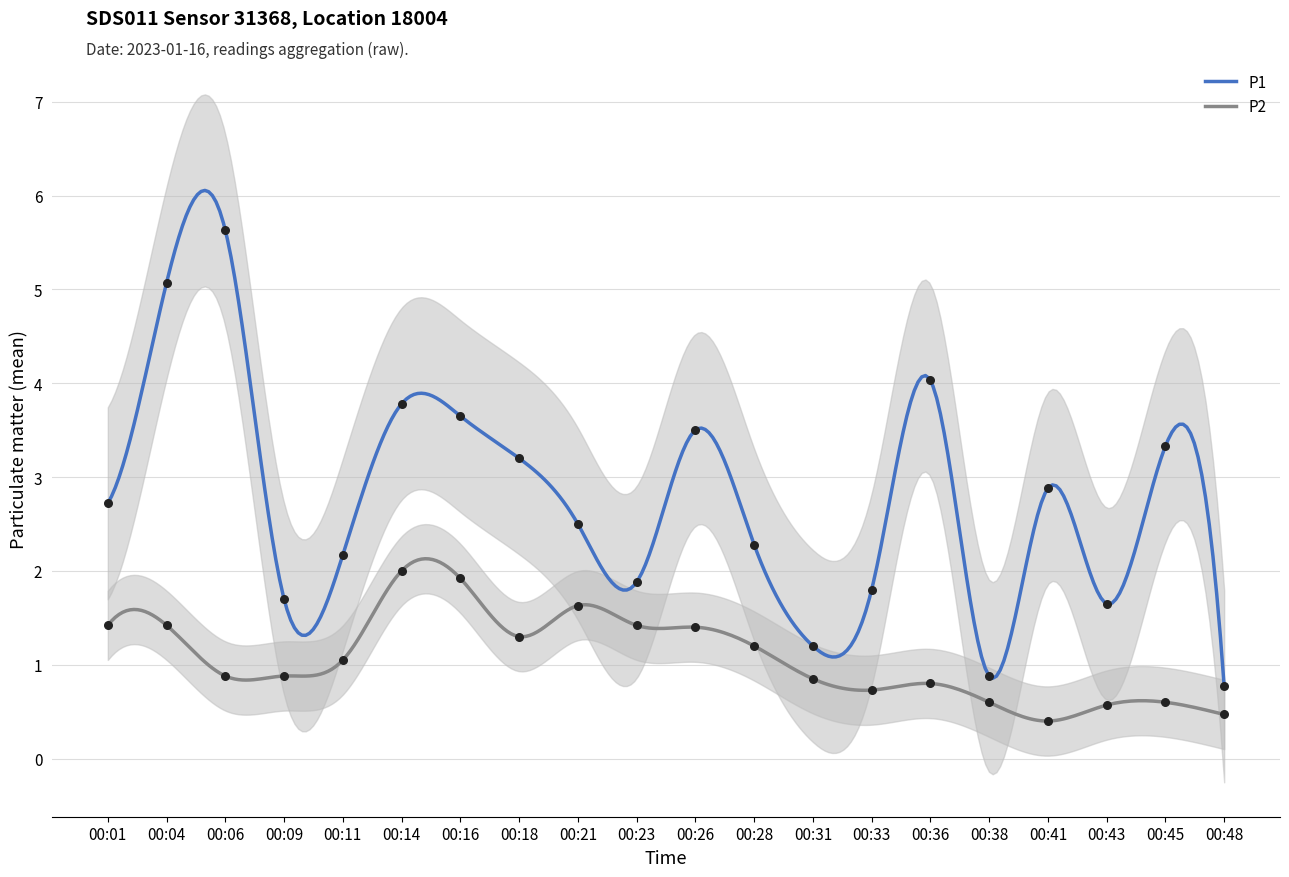

Which series has the widest spread of Y values?

P1